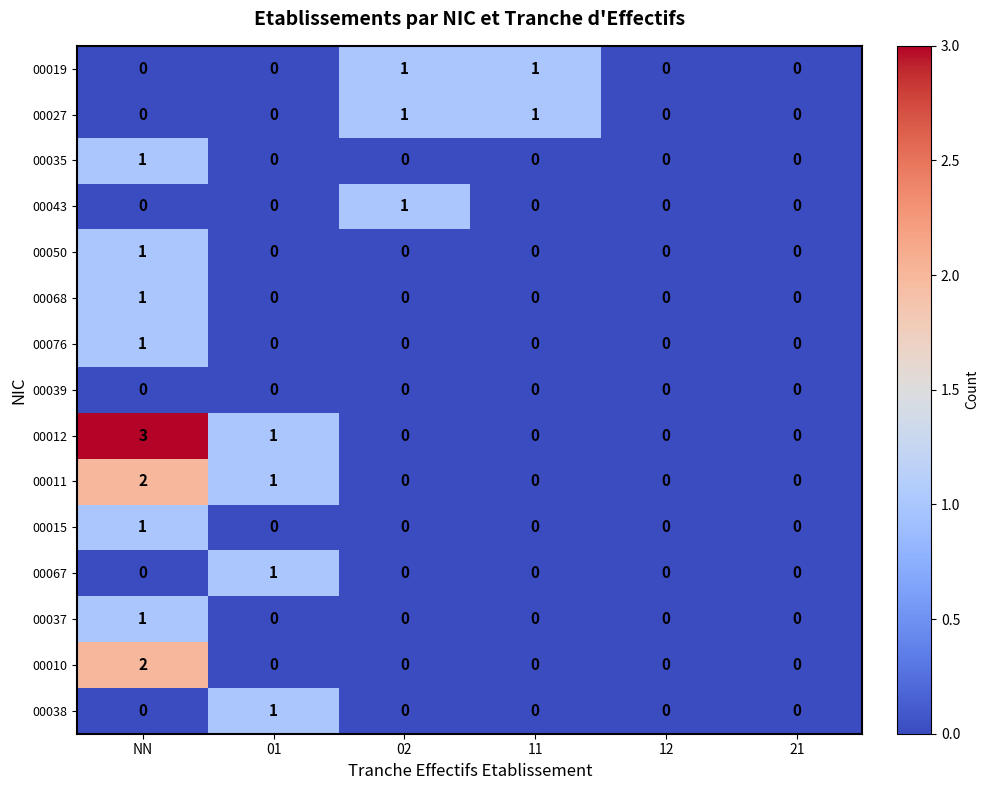

At which label does 00035 reach its peak?

NN